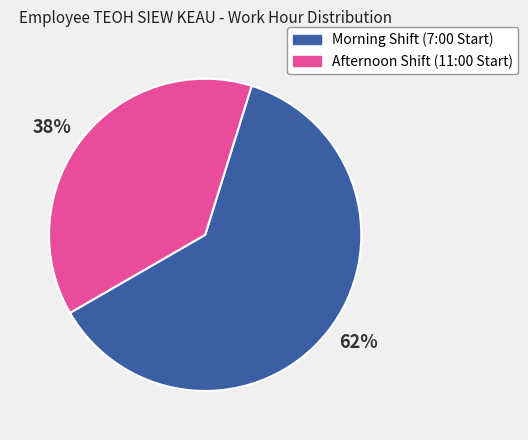

Count the number of slices in the pie.

2